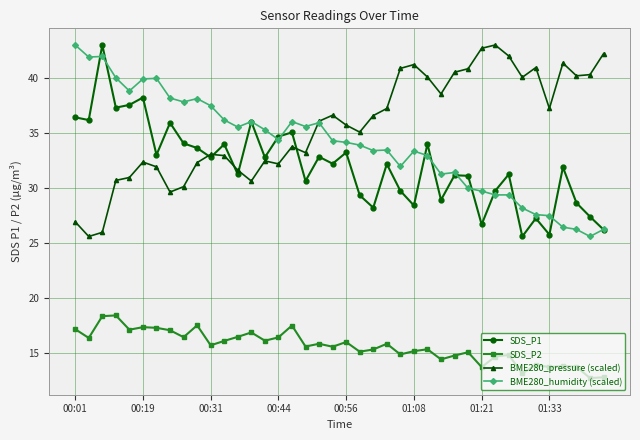

What is the highest value of the SDS_P2 series?

18.4